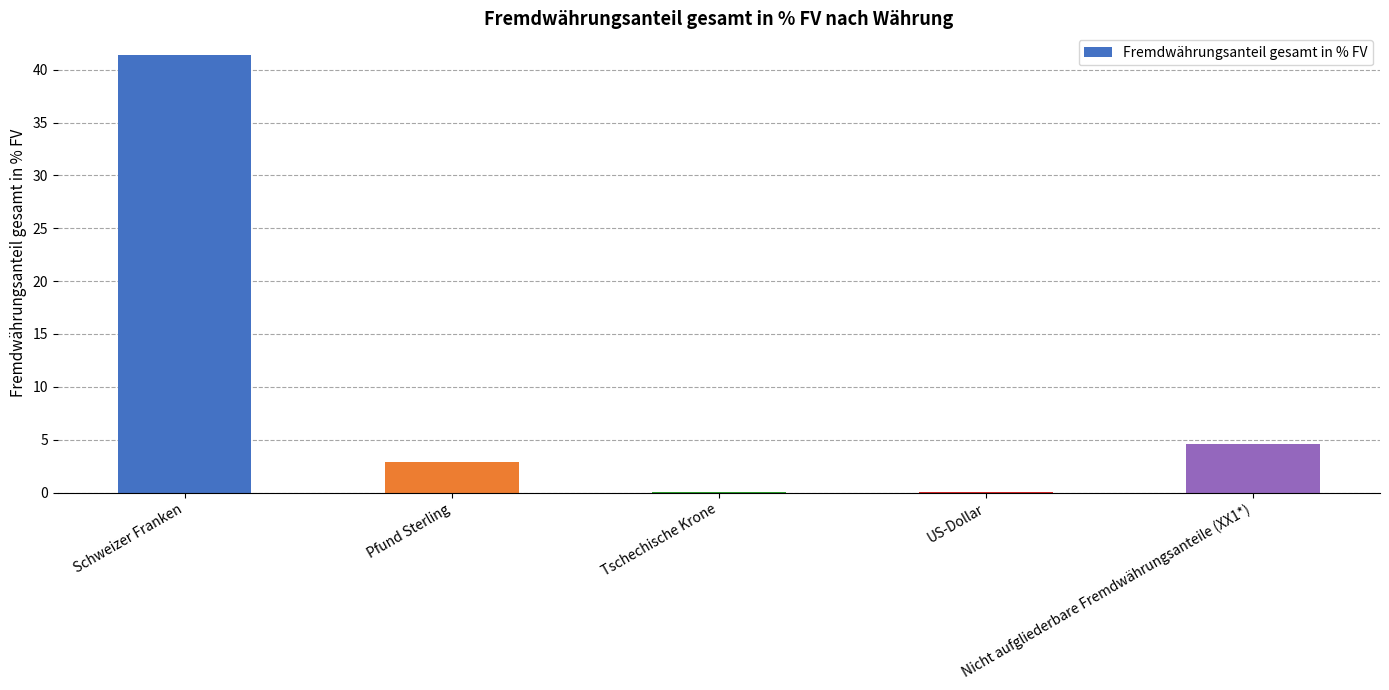

Are the bars horizontal?

No